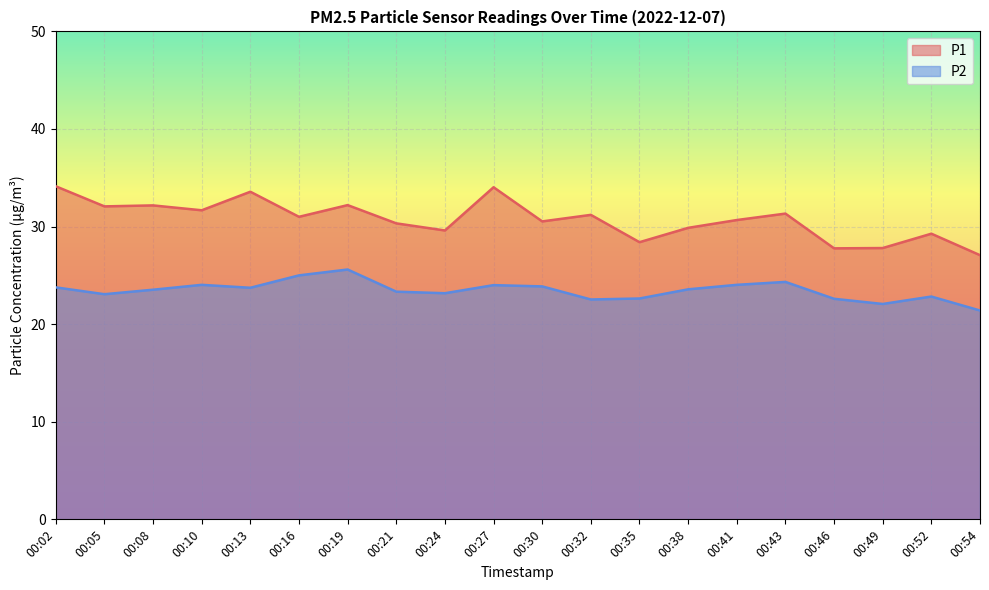

At which label is P1 closest to 30?

00:38